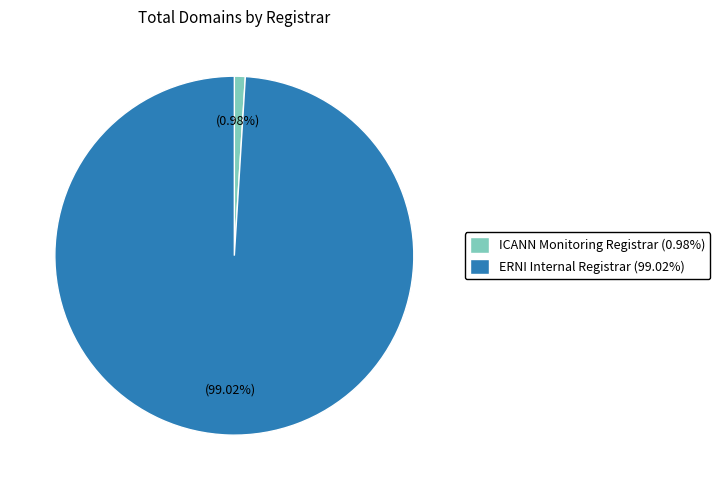

What percentage is the ERNI Internal Registrar slice, to the nearest percent?

99%